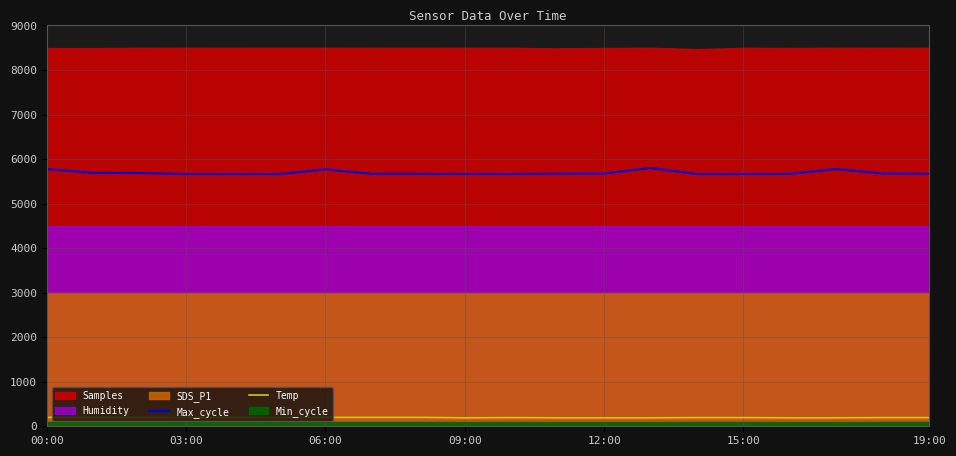

What is the average value of the Temp series?

195.1